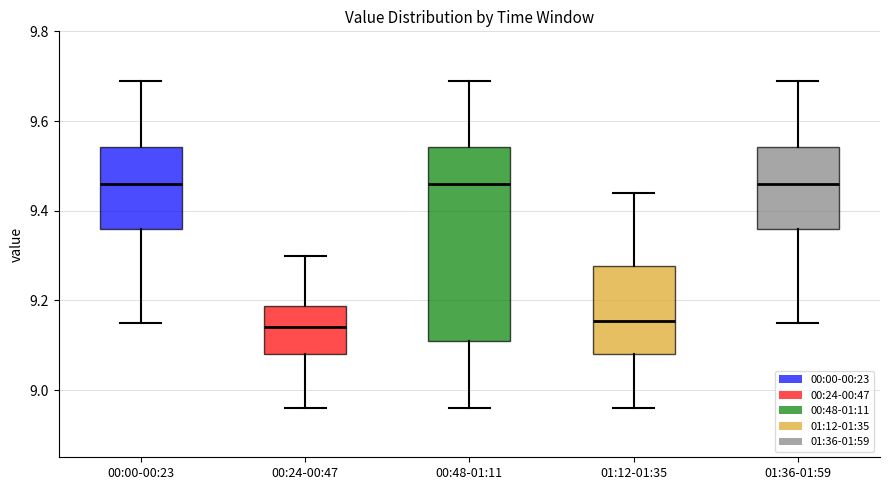

Reading left to right, transcribe this box plot: for each box, give where its median line is, the range the box spans, and where its two whiskers end, as read against the y-axis. The values are not printed on the chart, so give them approximately, as read against the axis.

00:00-00:23: median 9.46, box 9.36 to 9.54, whiskers 9.16 to 9.70
00:24-00:47: median 9.14, box 9.08 to 9.18, whiskers 8.96 to 9.30
00:48-01:11: median 9.46, box 9.12 to 9.54, whiskers 8.96 to 9.70
01:12-01:35: median 9.16, box 9.08 to 9.28, whiskers 8.96 to 9.44
01:36-01:59: median 9.46, box 9.36 to 9.54, whiskers 9.16 to 9.70